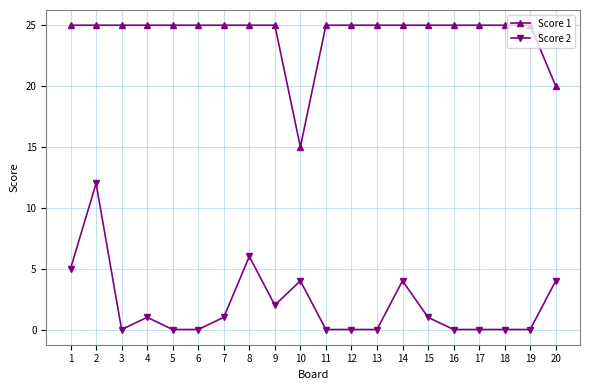

Where is the first local maximum for Score 2?

2